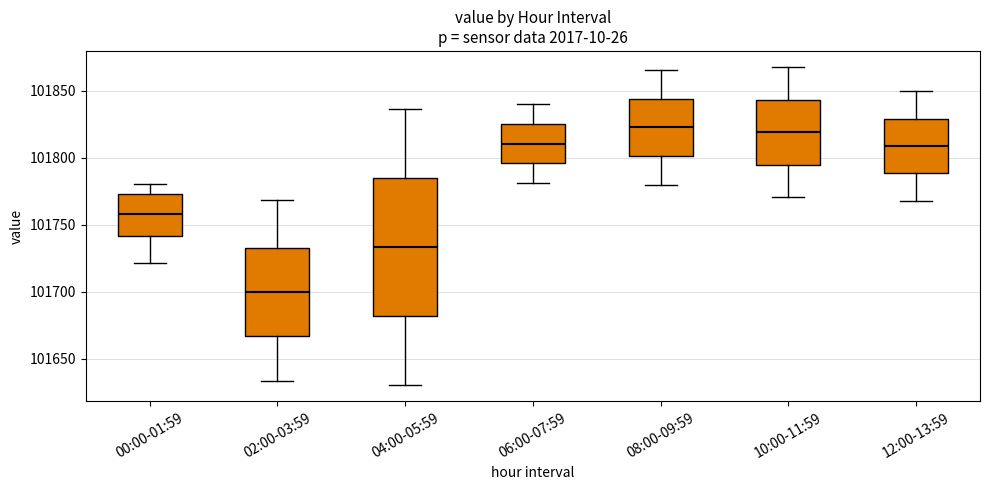

Reading left to right, transcribe this box plot: for each box, give where its median line is, the range the box spans, and where its two whiskers end, as read against the y-axis. The values are not printed on the chart, so give them approximately, as read against the axis.

00:00-01:59: median 101760, box 101740 to 101775, whiskers 101720 to 101780
02:00-03:59: median 101700, box 101665 to 101735, whiskers 101635 to 101770
04:00-05:59: median 101735, box 101680 to 101785, whiskers 101630 to 101835
06:00-07:59: median 101810, box 101795 to 101825, whiskers 101780 to 101840
08:00-09:59: median 101825, box 101800 to 101845, whiskers 101780 to 101865
10:00-11:59: median 101820, box 101795 to 101845, whiskers 101770 to 101870
12:00-13:59: median 101810, box 101790 to 101830, whiskers 101770 to 101850